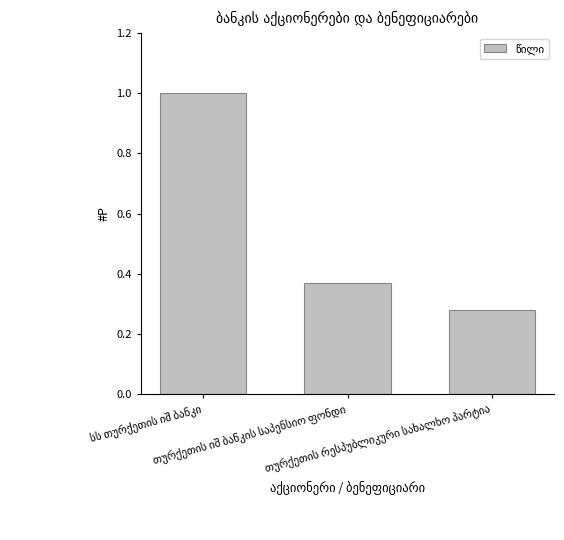

What is the sum of all values?

1.7